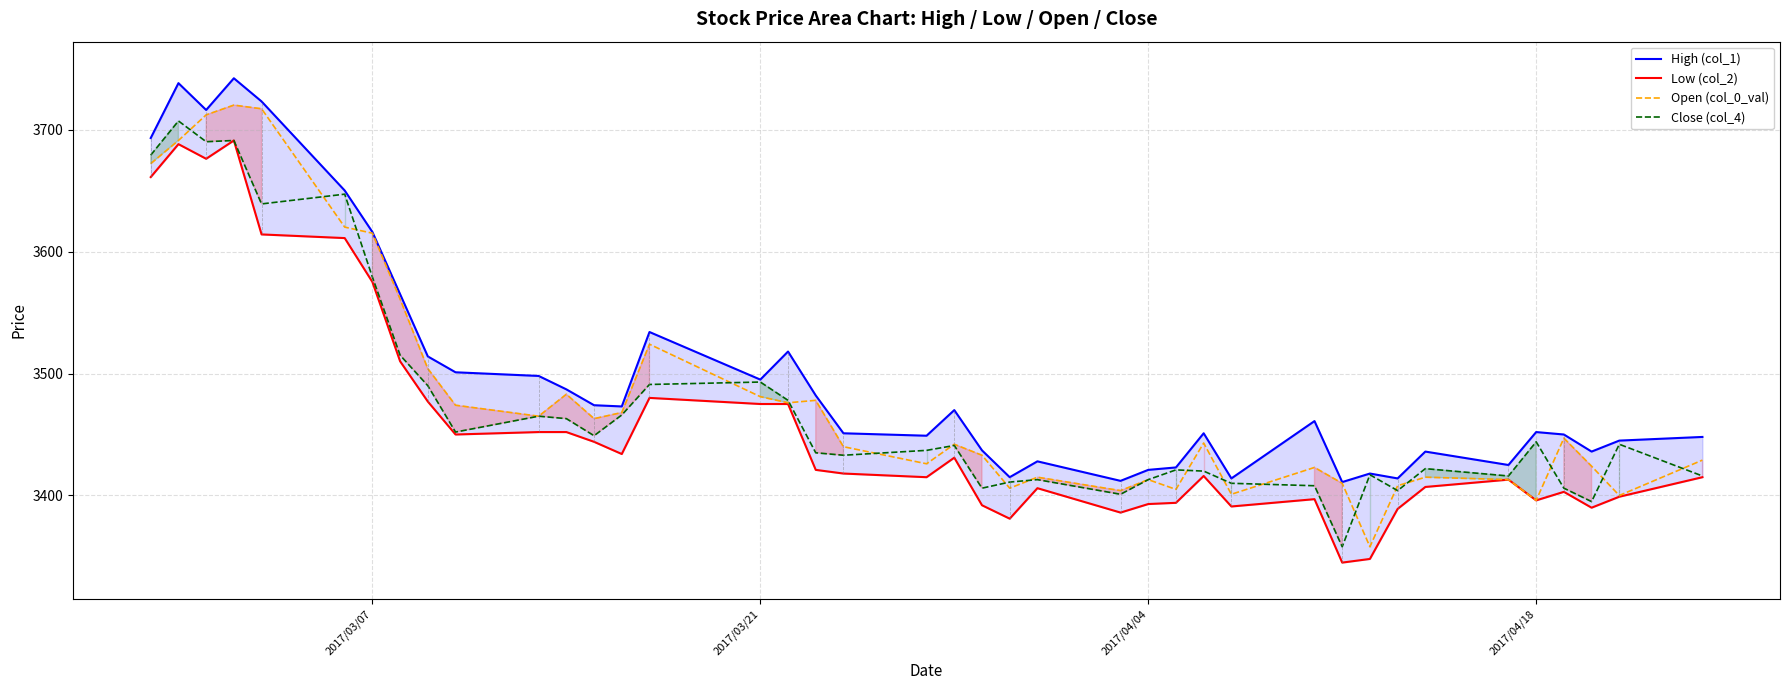

What is the smallest value displayed?

3345